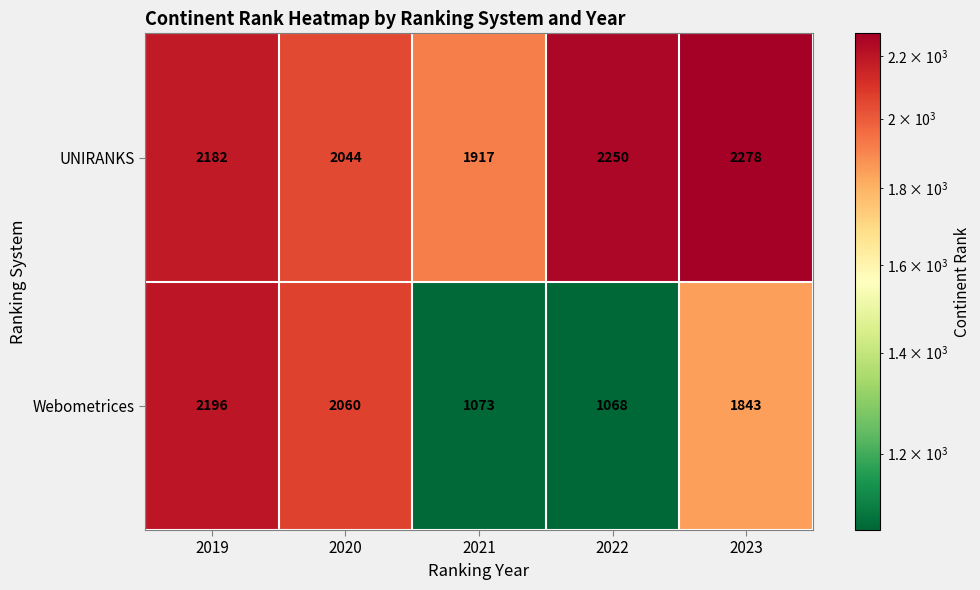

Is it true that UNIRANKS equals 3085 at 2022?

False